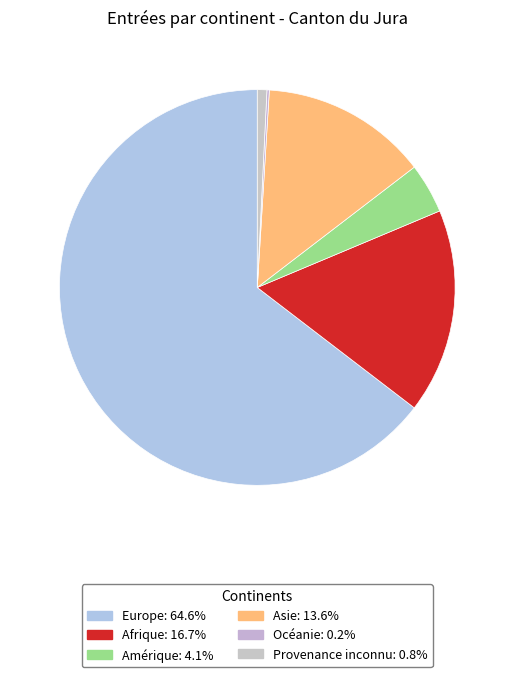

Combined, do Amérique and Afrique account for over 50%?

No